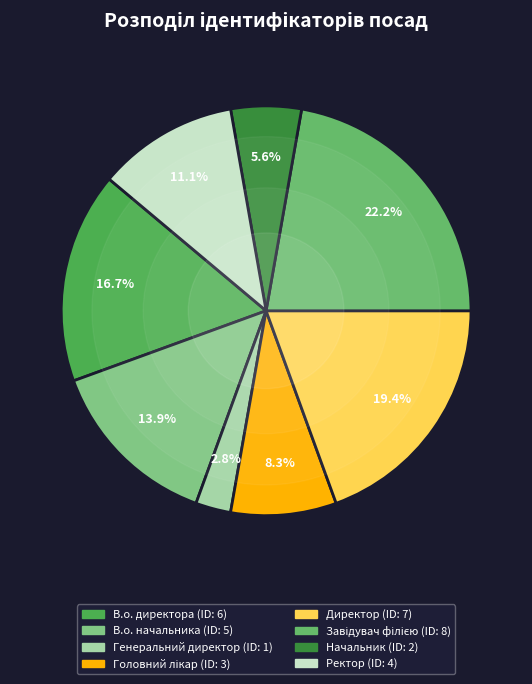

True or false: Начальник accounts for 19% of the total.

False